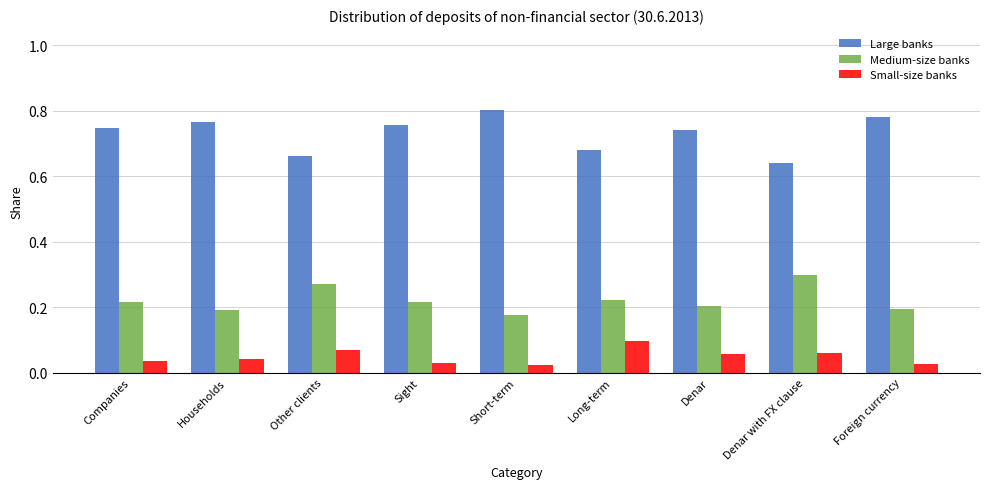

Which series has the largest total across all categories?

Large banks